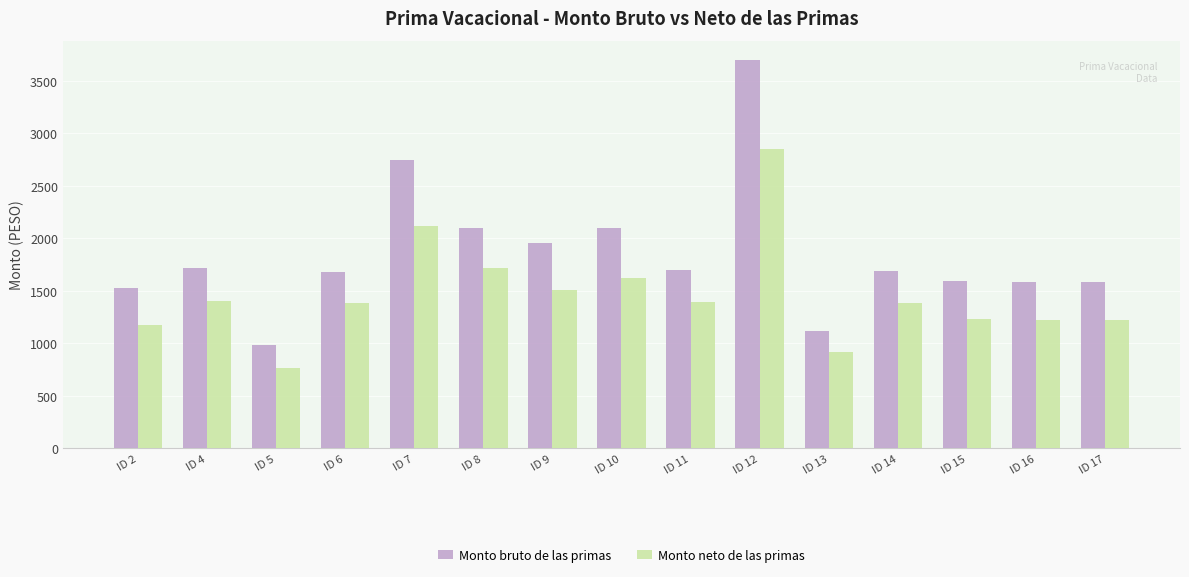

Rank the series by their average value, from lowest to highest.

Monto neto de las primas, Monto bruto de las primas